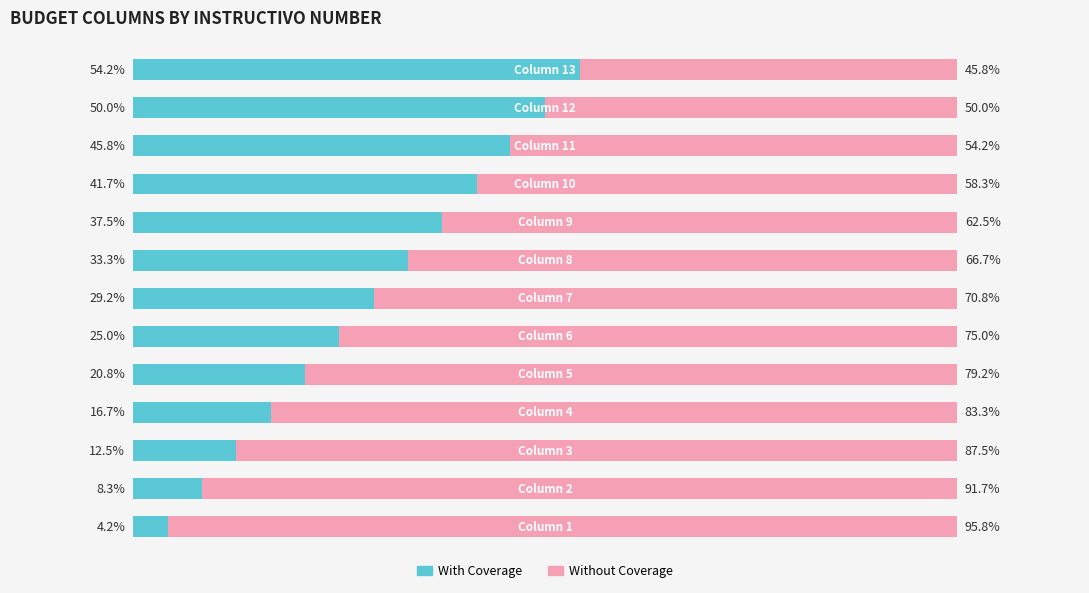

Reading right to left, extract all data points from this chart.

With Coverage: 54.2	50.0	45.8	41.7	37.5	33.3	29.2	25.0	20.8	16.7	12.5	8.3	4.2
Without Coverage: 45.8	50.0	54.2	58.3	62.5	66.7	70.8	75.0	79.2	83.3	87.5	91.7	95.8